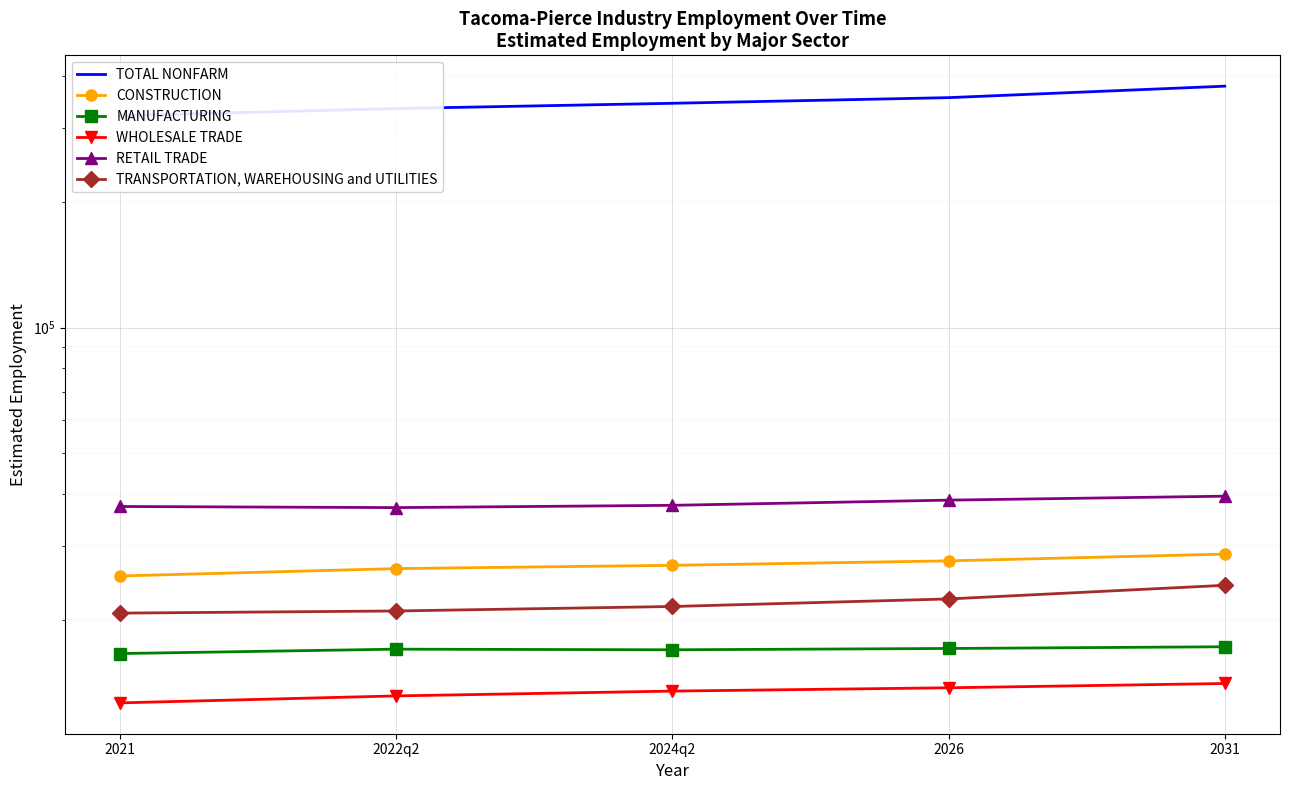

The CONSTRUCTION series shows 25445 at 2021. True or false?

True